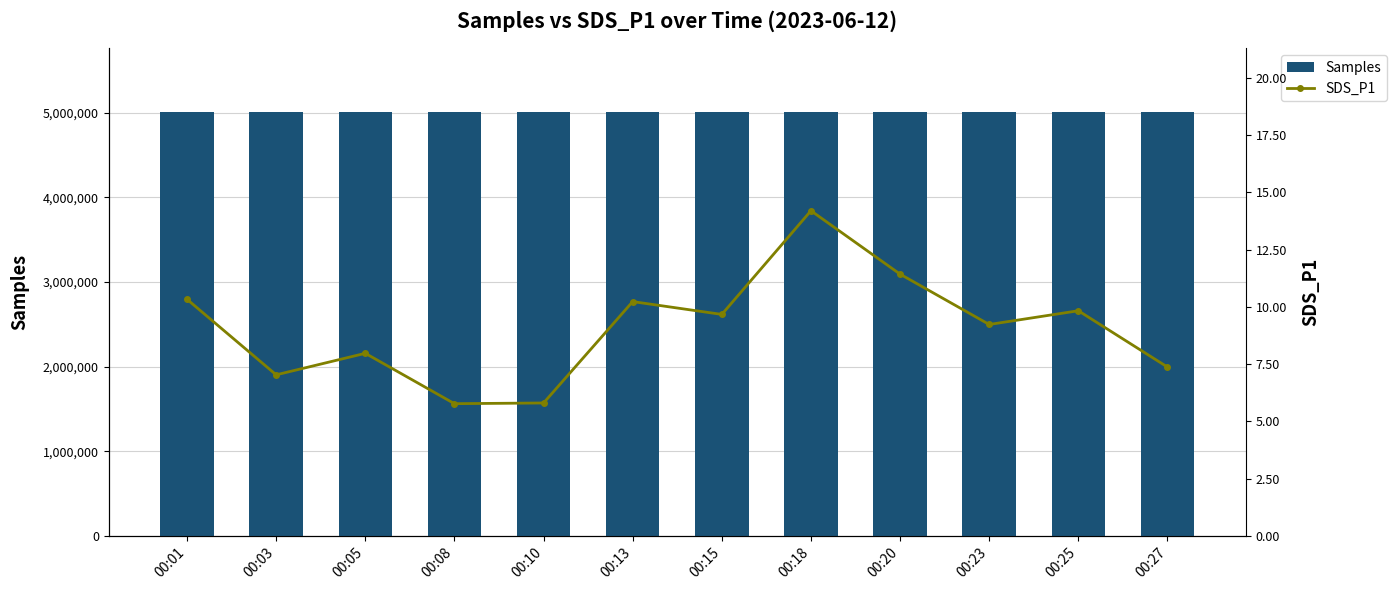

What is the sum of all Samples values?

60144685